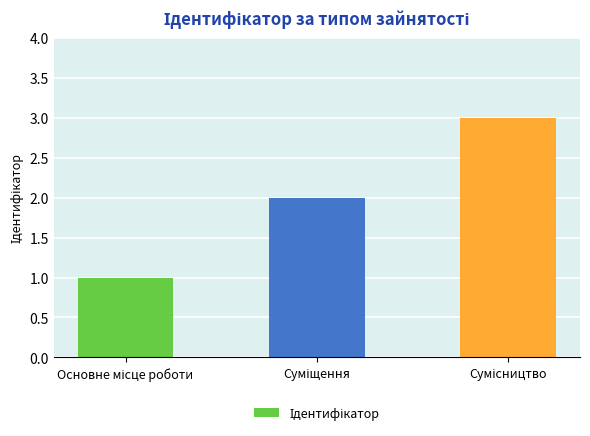

What is the sum of all values?

6